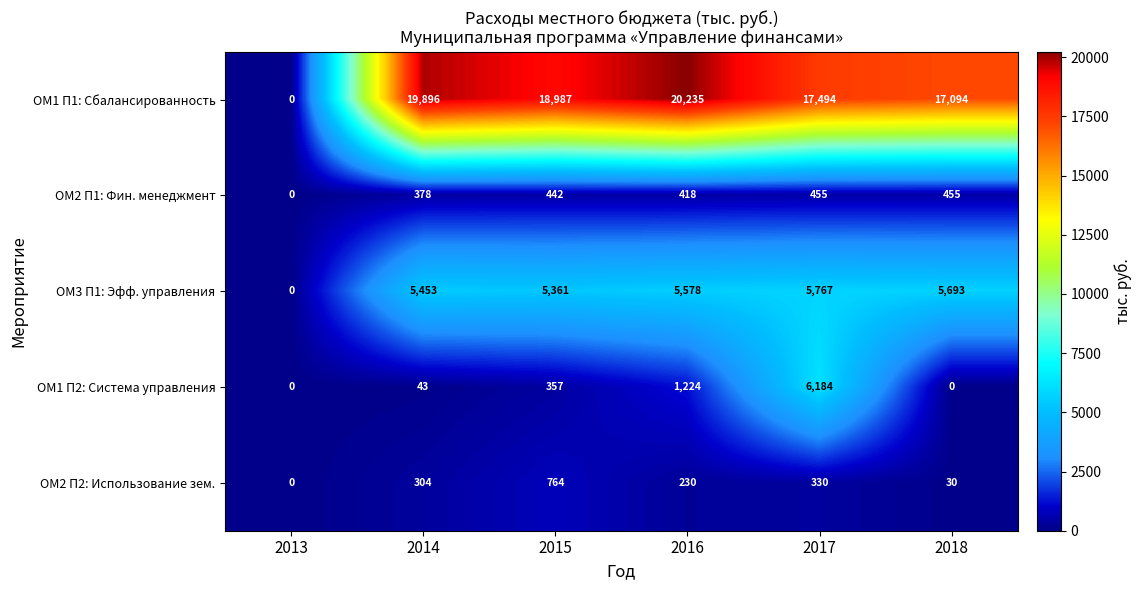

At which label is ОМ3 П1: Эфф. управления closest to 2883?

2015